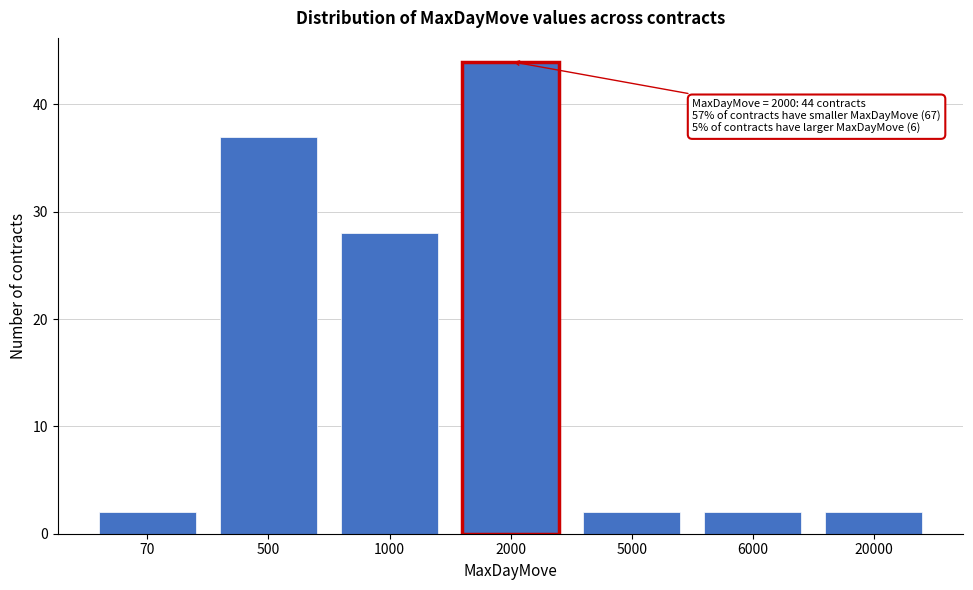

Reading right to left, list all the values displayed in this chart.

2	2	2	44	28	37	2